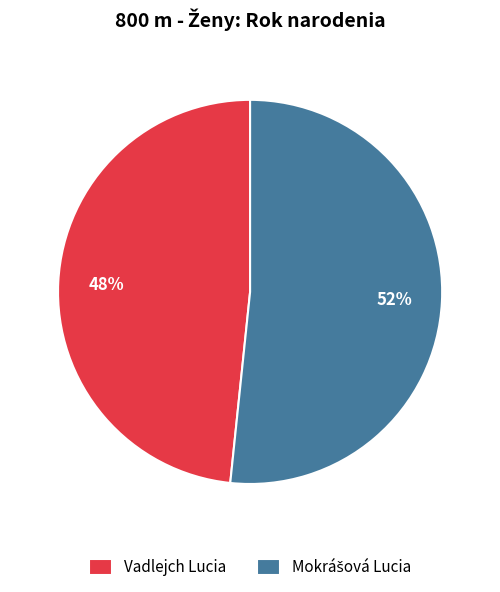

Is there any slice that represents more than half of the pie?

Yes